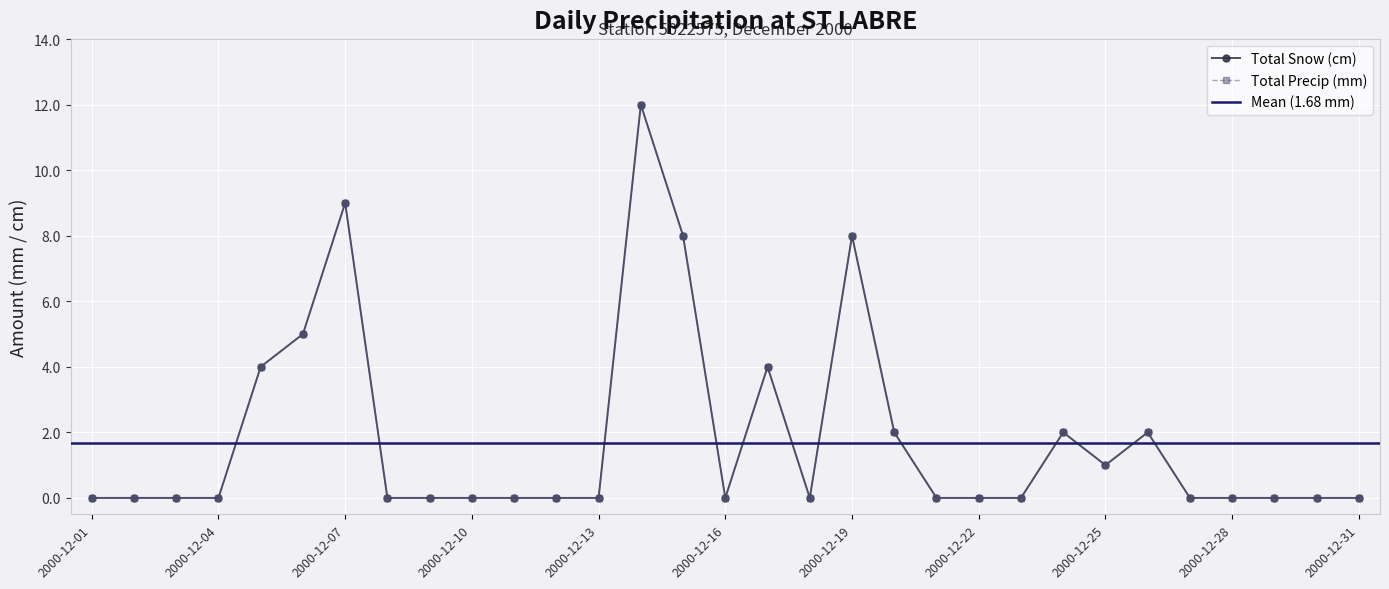

How many distinct data groups are displayed?

2